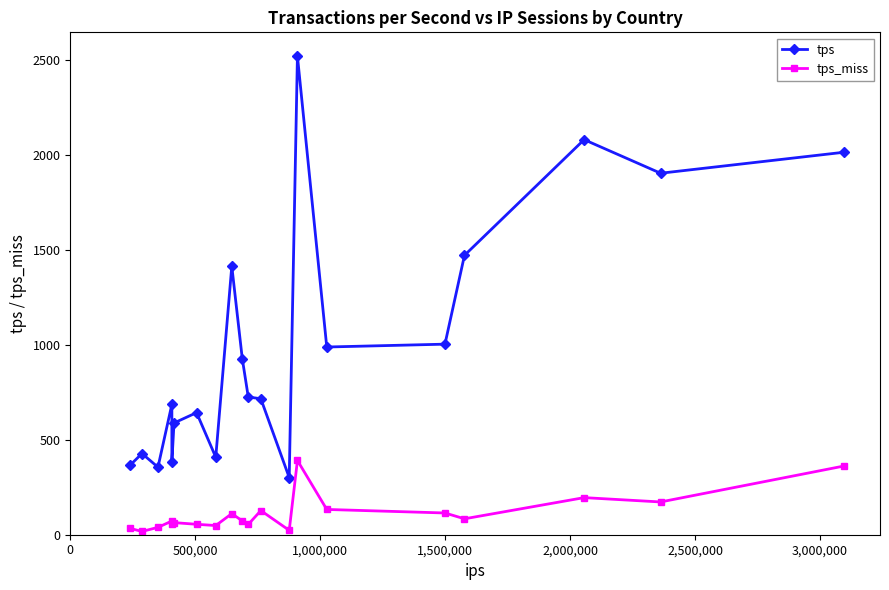

True or false: tps_miss and tps intersect in this chart.

False